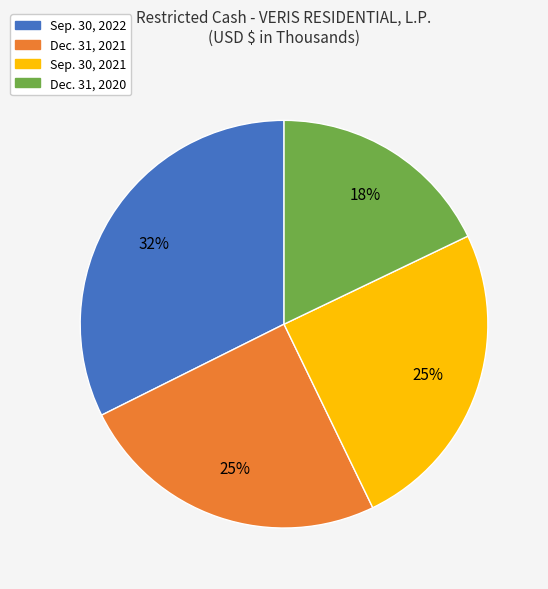

To the nearest percent, what portion does Dec. 31, 2021 represent?

25%